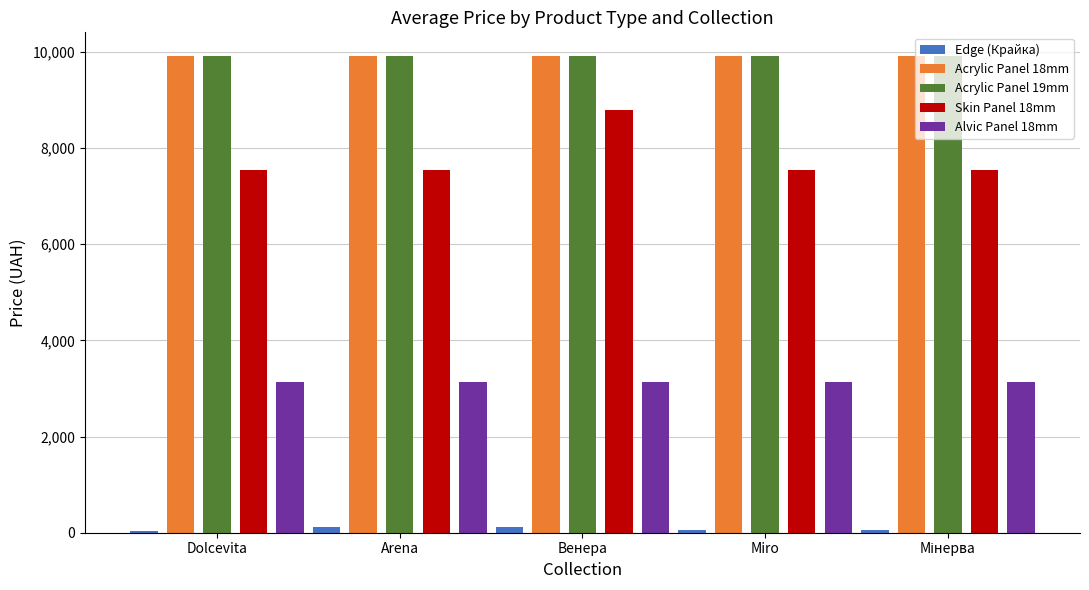

Which series has the widest spread of values?

Skin Panel 18mm